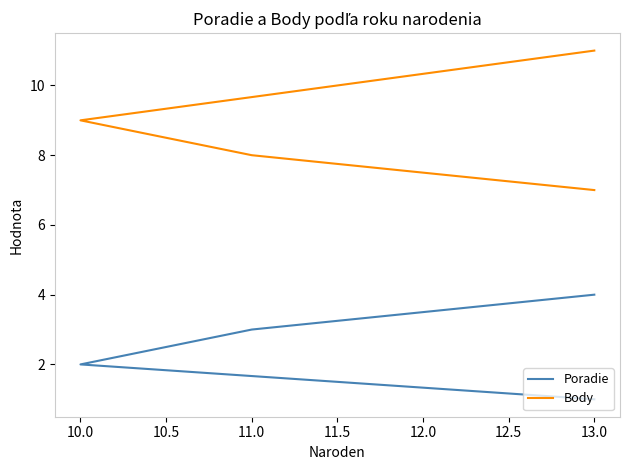

Reading left to right, list all the values displayed in this chart.

Poradie: 1	2	3	4
Body: 11	9	8	7